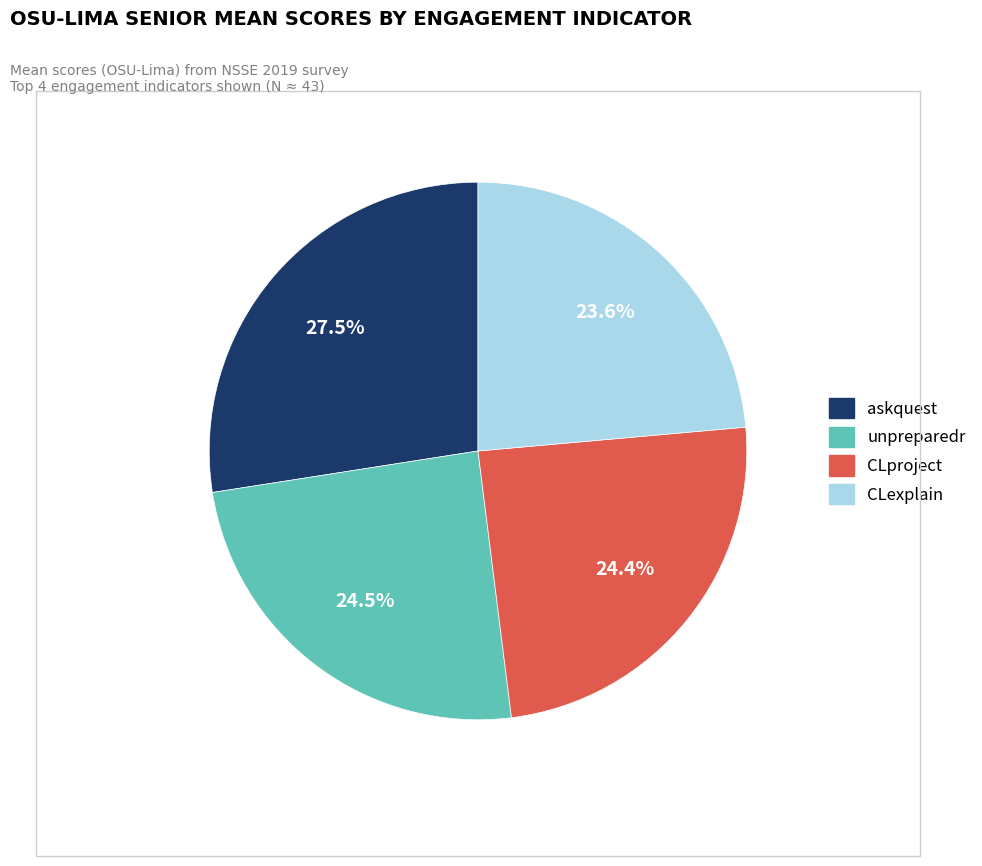

Is there any slice that represents more than half of the pie?

No